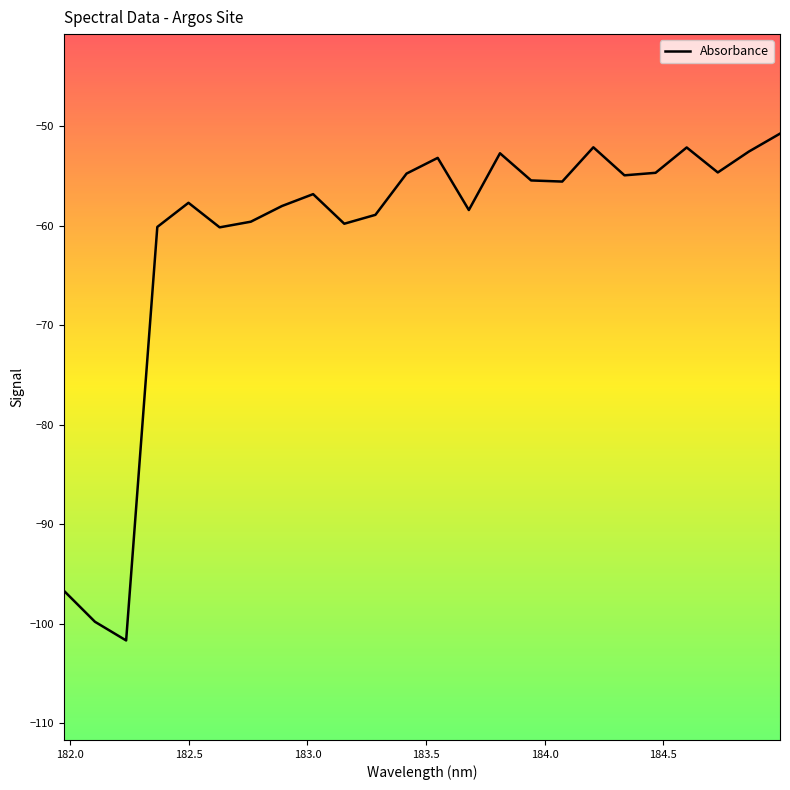

What is the smallest value displayed?

-101.7